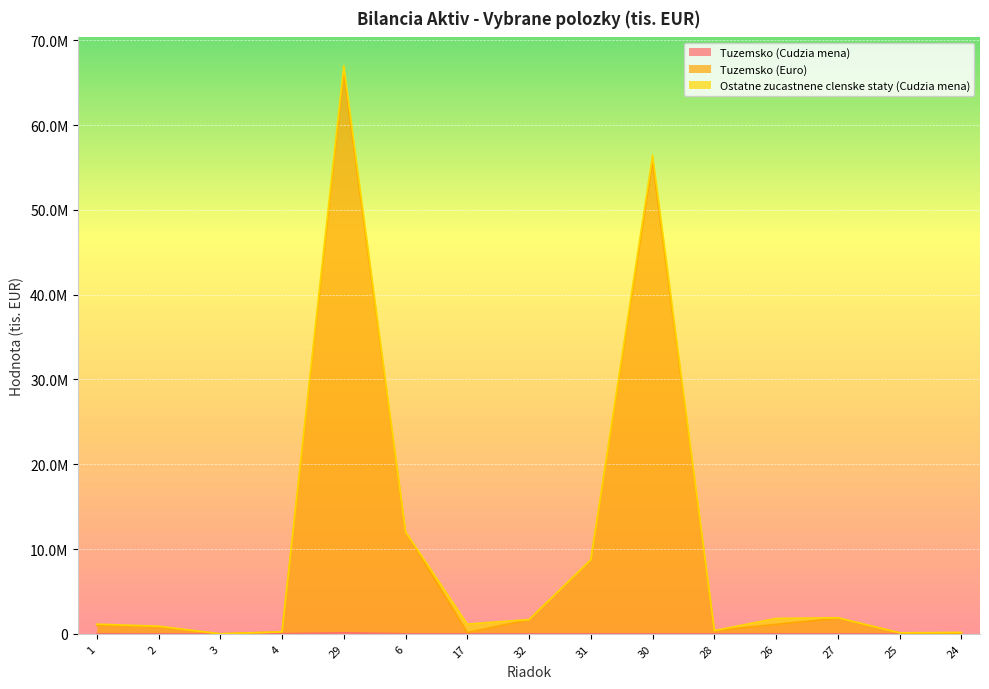

The value of Tuzemsko (Euro) at 30 is 55628235. True or false?

True